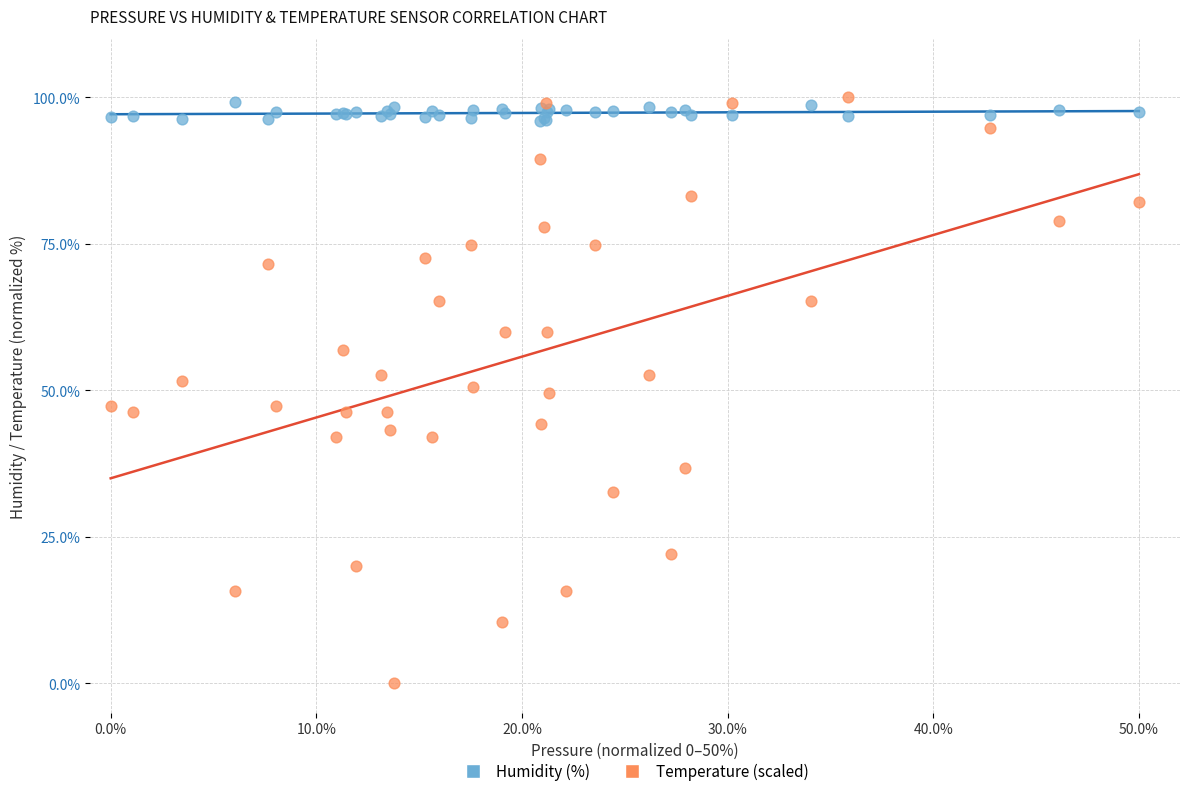

What are all the series names shown in the legend?

Humidity (%), Temperature (scaled)